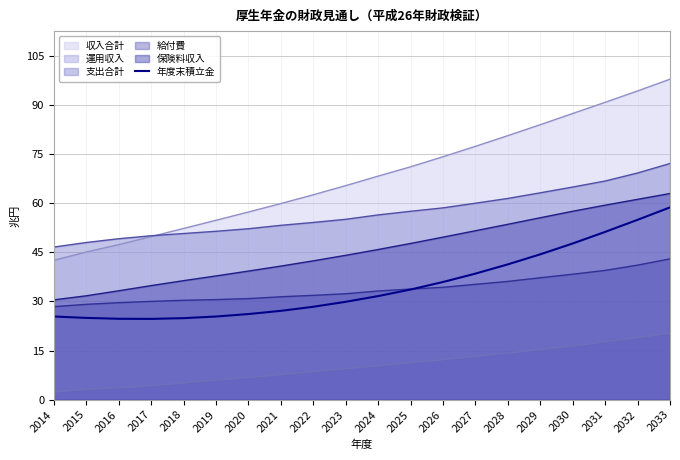

True or false: 年度末積立金 and 運用収入 cross at least once.

False